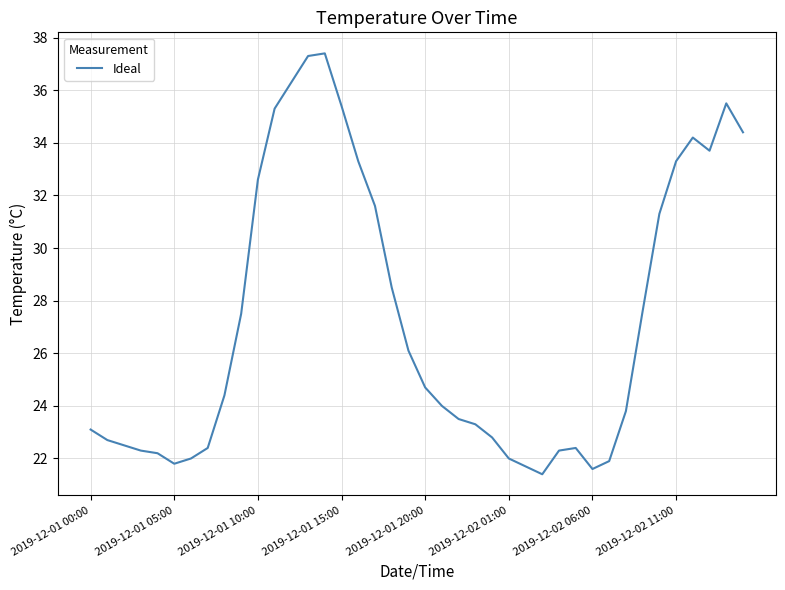

What is the greatest value displayed?

37.4